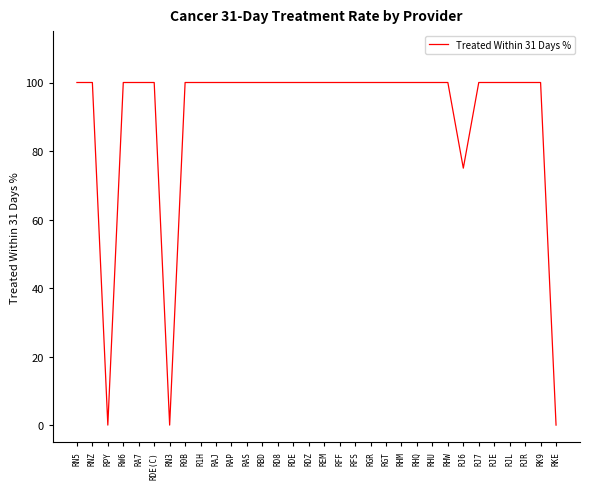

What is the label of the 21st point from the left?

RGT